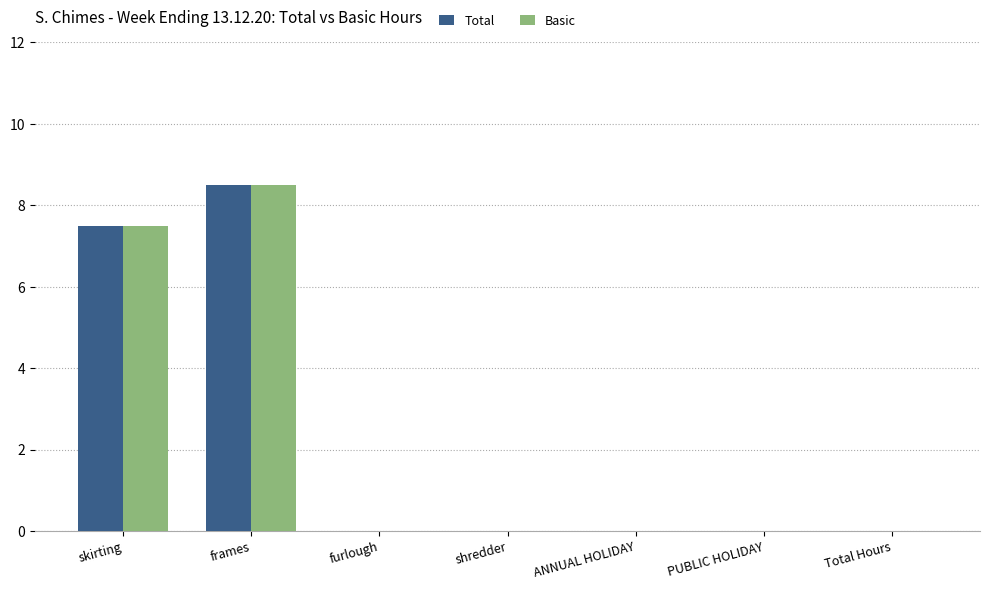

At which category is the sum across all series the highest?

frames